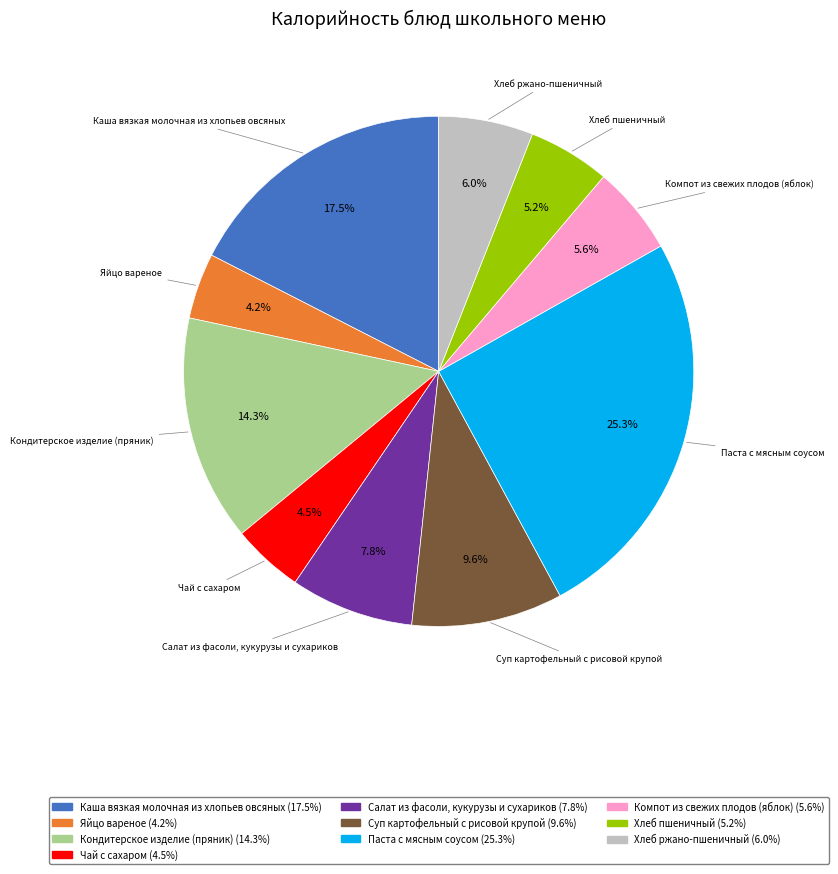

Which category has the biggest portion of the pie?

Паста с мясным соусом